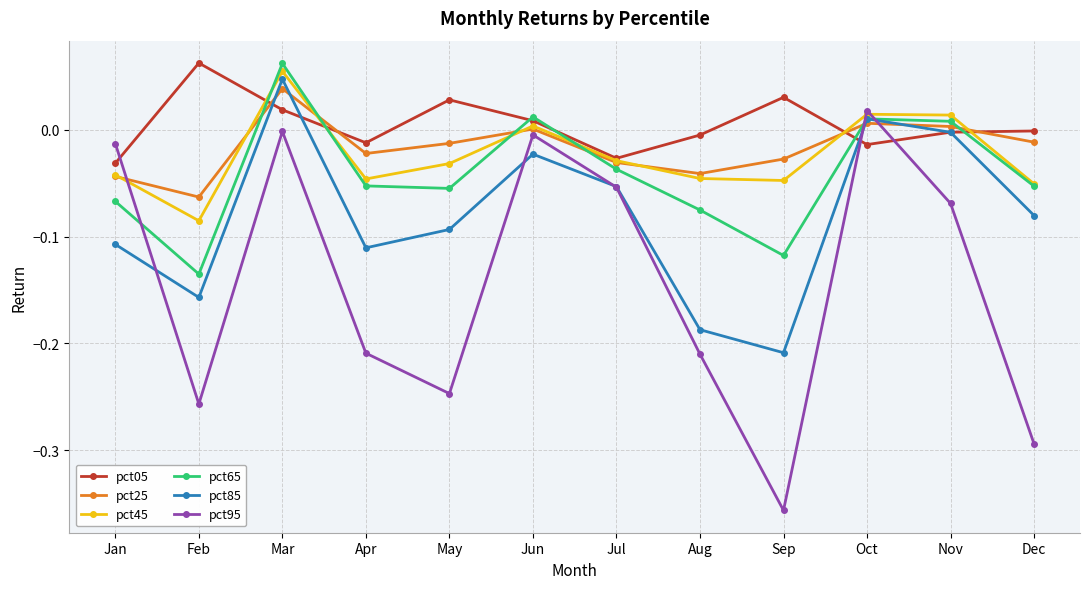

At which label does pct45 reach its peak?

Mar